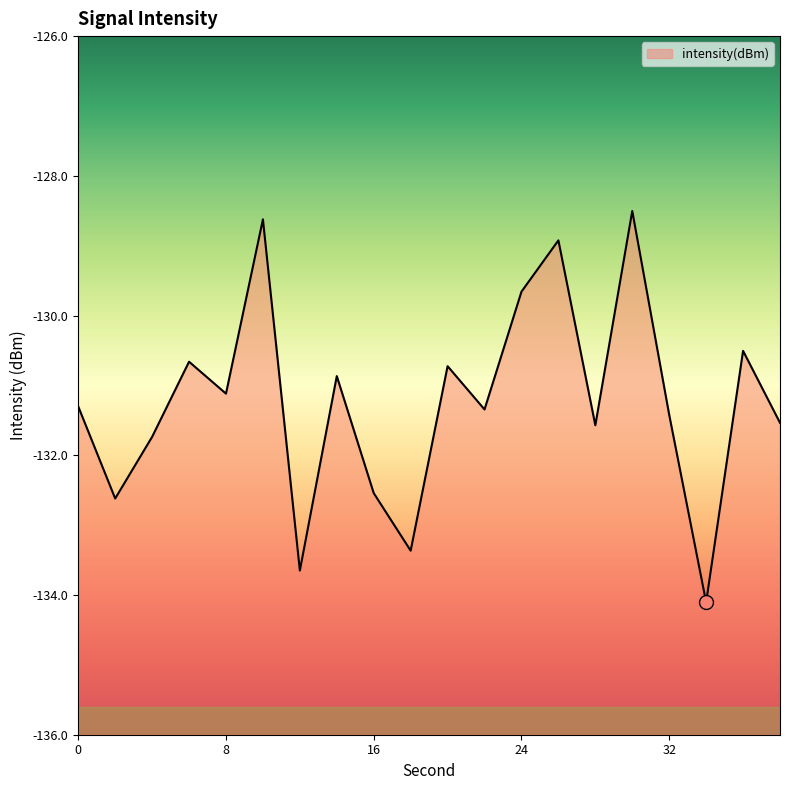

Which label corresponds to the smallest value in the chart?

34